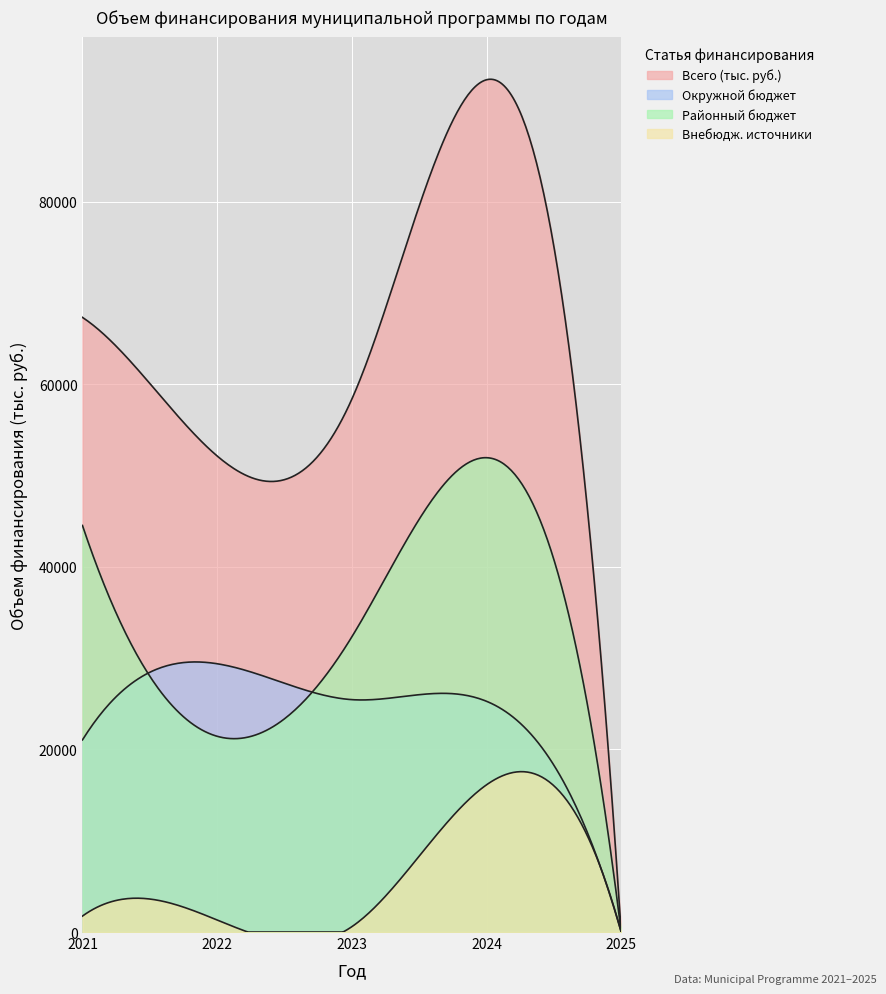

True or false: Внебюдж. источники and Всего (тыс. руб.) intersect in this chart.

False